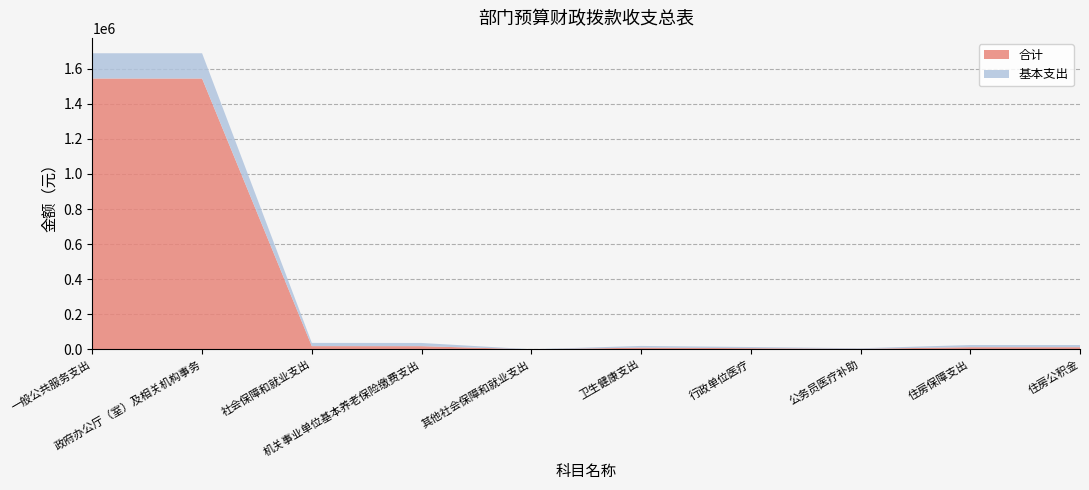

Reading left to right, extract all data points from this chart.

合计: 1544011.5	1544011.5	18429.1	18222.9	206.2	9791.8	6699.6	3092.2	12368.9	12368.9
基本支出: 144011.5	144011.5	18429.1	18222.9	206.2	9791.8	6699.6	3092.2	12368.9	12368.9